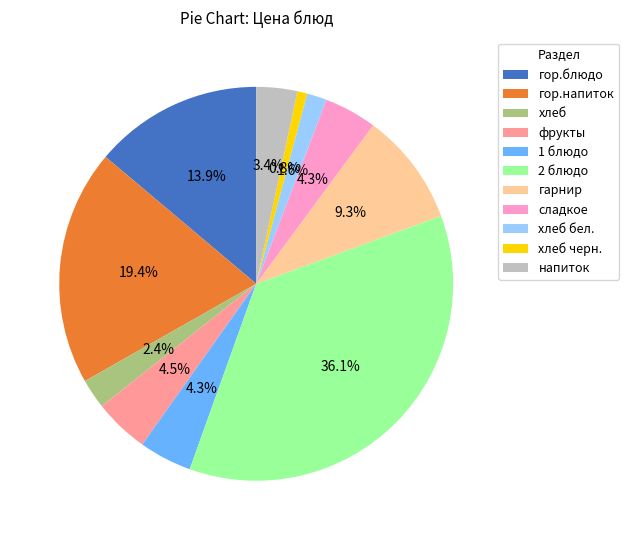

Which category has the biggest portion of the pie?

2 блюдо